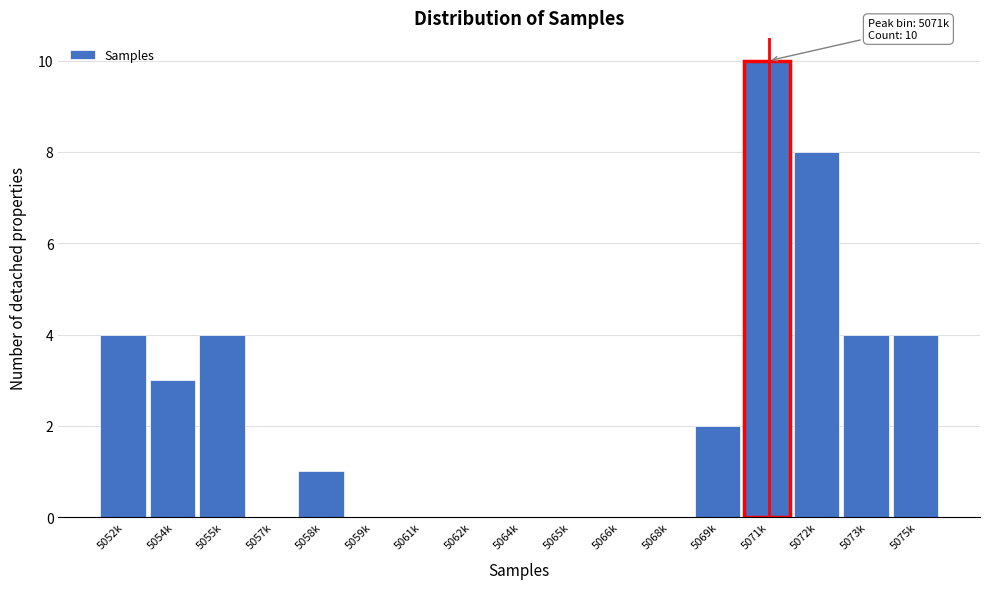

Reading right to left, transcribe all the data shown in this chart.

5075k=4	5073k=4	5072k=8	5071k=10	5069k=2	5068k=0	5066k=0	5065k=0	5064k=0	5062k=0	5061k=0	5059k=0	5058k=1	5057k=0	5055k=4	5054k=3	5052k=4